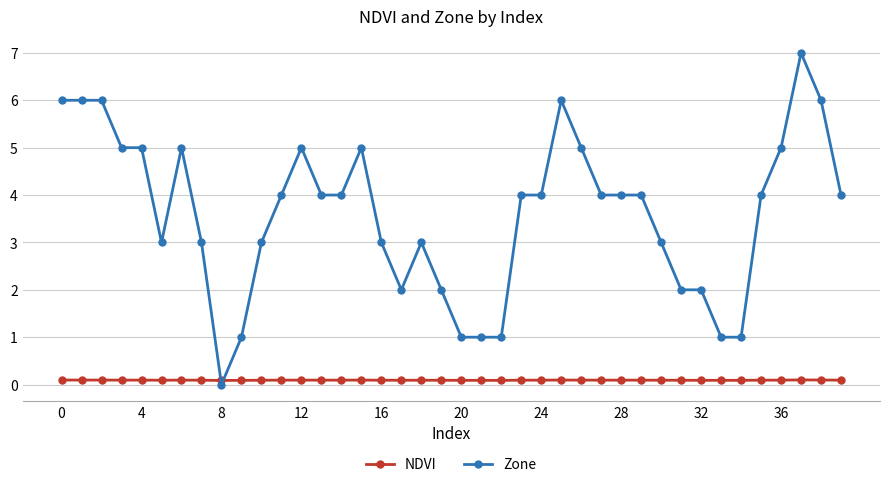

Rank the series by their average value, from highest to lowest.

Zone, NDVI